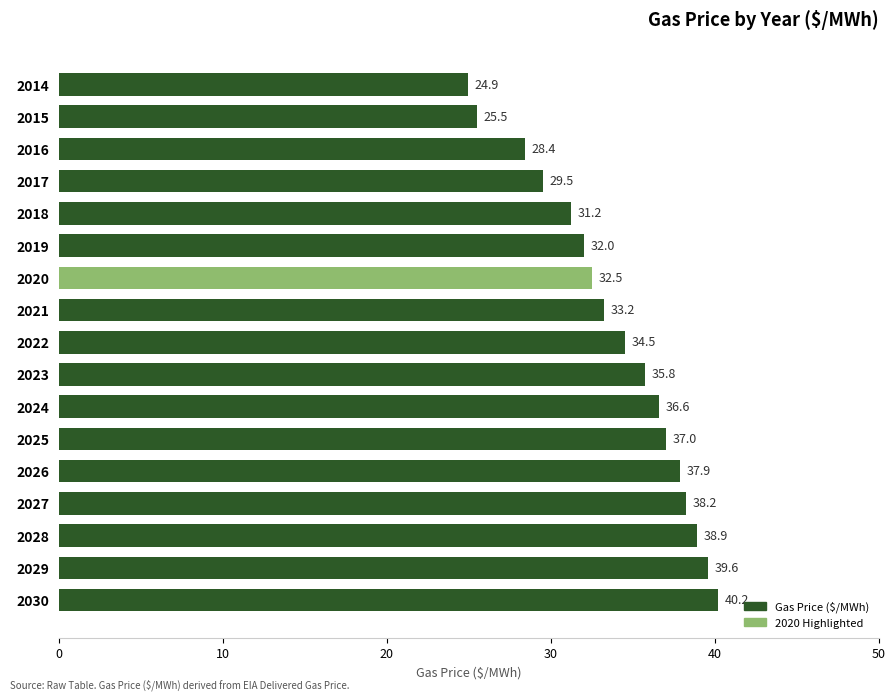

Approximately how many times larger is the value at 2018 compared to 2029?

0.8